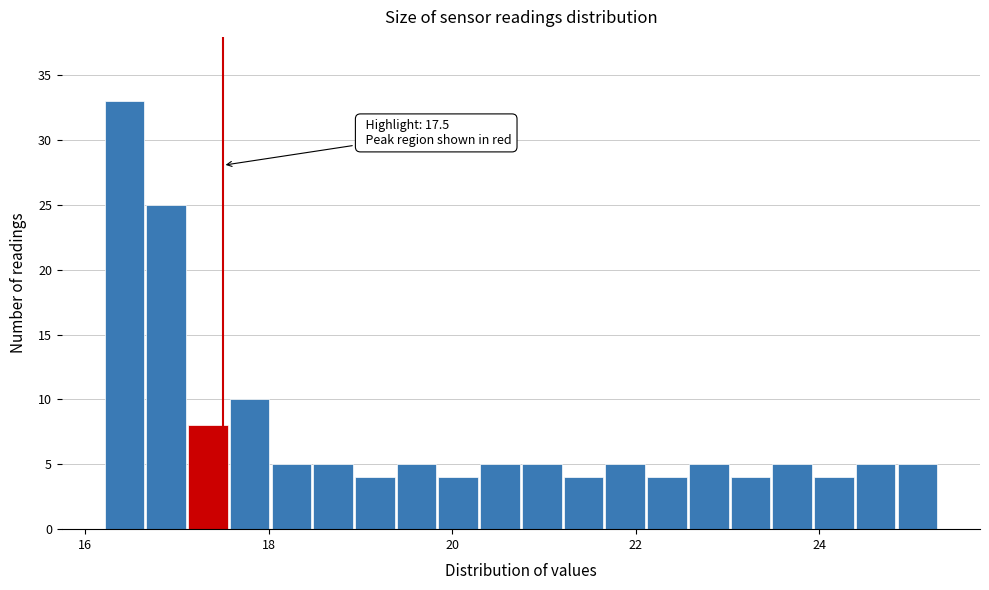

Around what value on the x-axis is the tallest bar? Give the approximate position of its centre, as read against the axis.

16.4